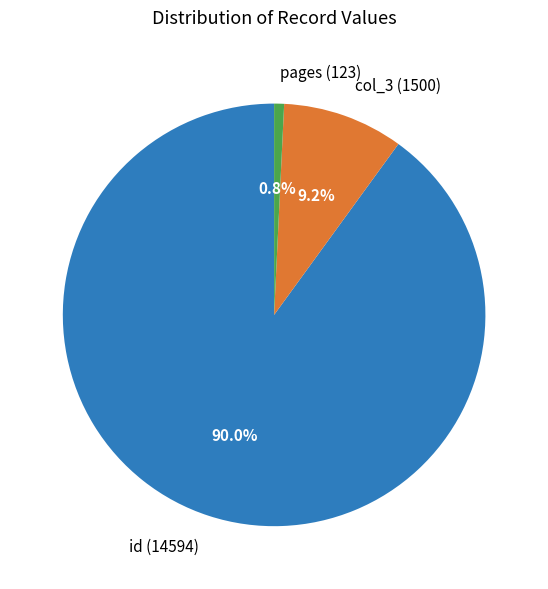

Rank the categories by value from highest to lowest.

id (14594), col_3 (1500), pages (123)